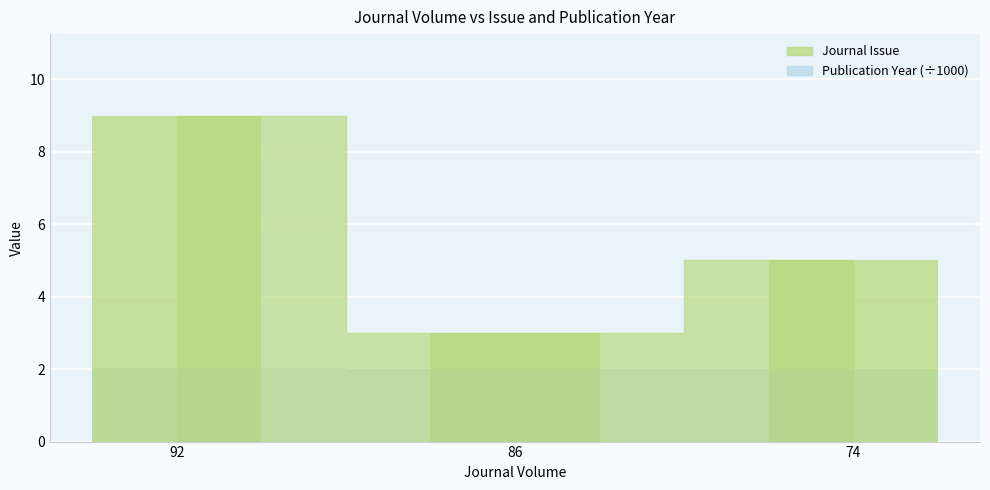

How many data points does each series have?

3